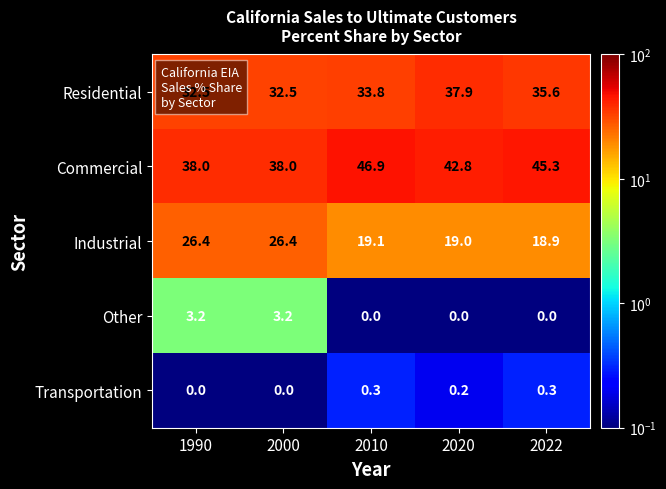

What is the total value across all series at 2020?

99.9